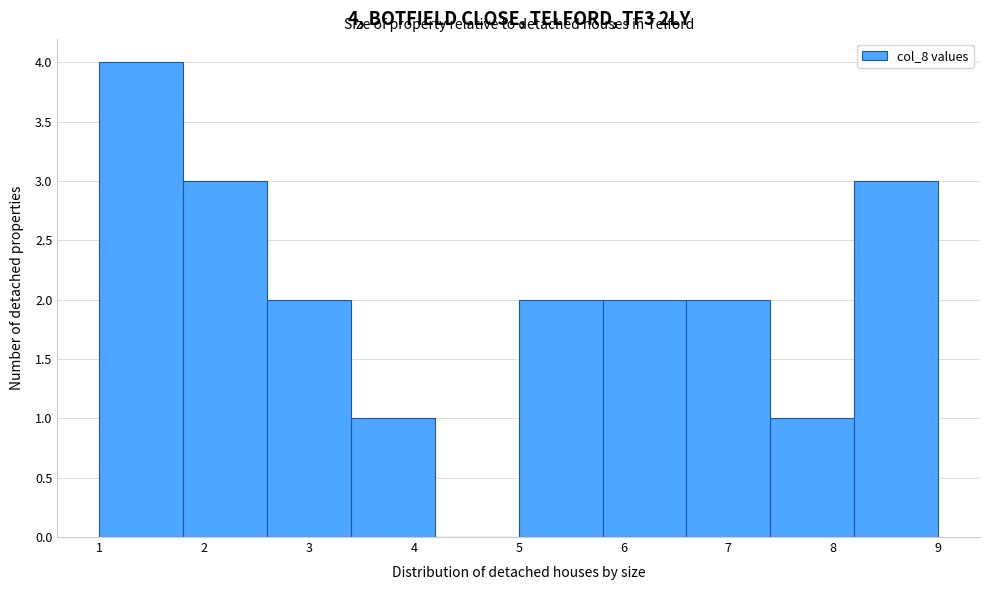

Over which range of the x-axis is the bar tallest?

1.0 to 1.8